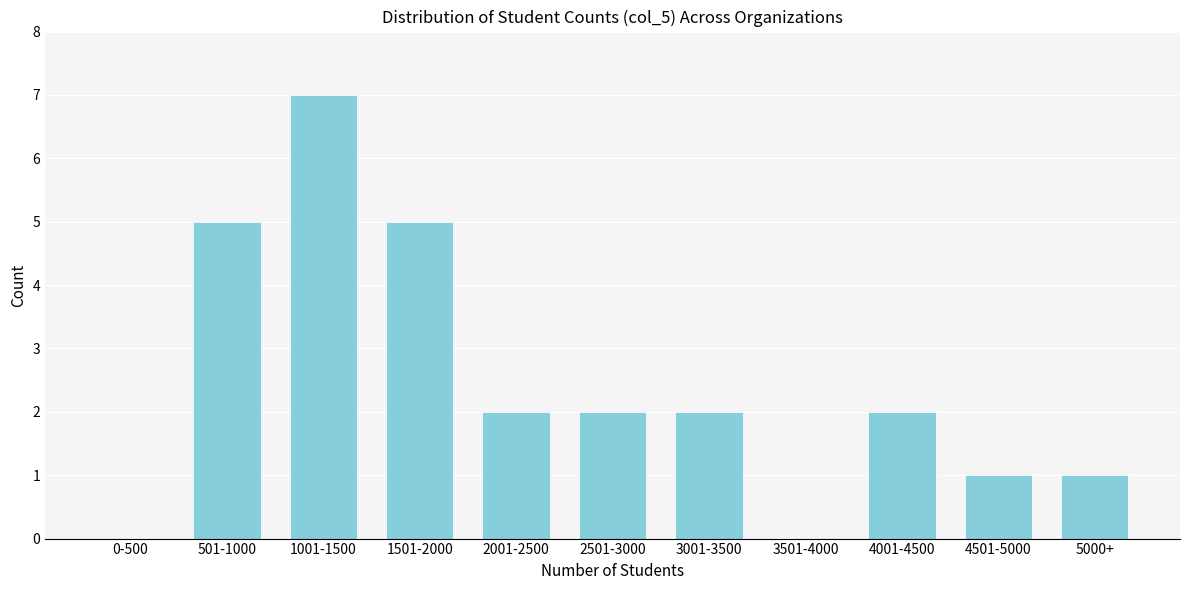

Reading left to right, extract all data points from this chart.

0-500=0	501-1000=5	1001-1500=7	1501-2000=5	2001-2500=2	2501-3000=2	3001-3500=2	3501-4000=0	4001-4500=2	4501-5000=1	5000+=1